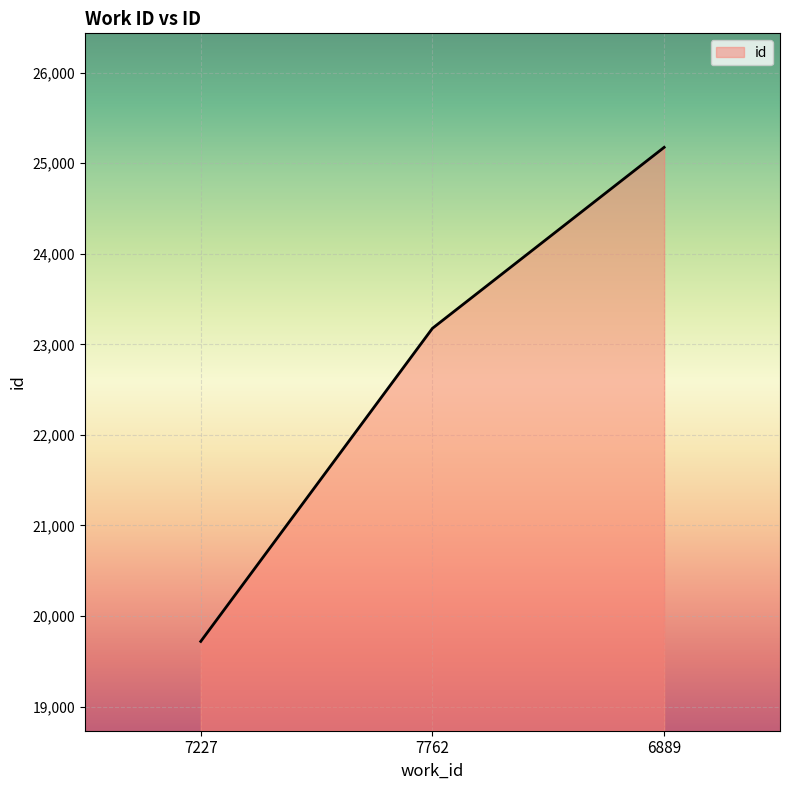

How many values are below 23177?

1